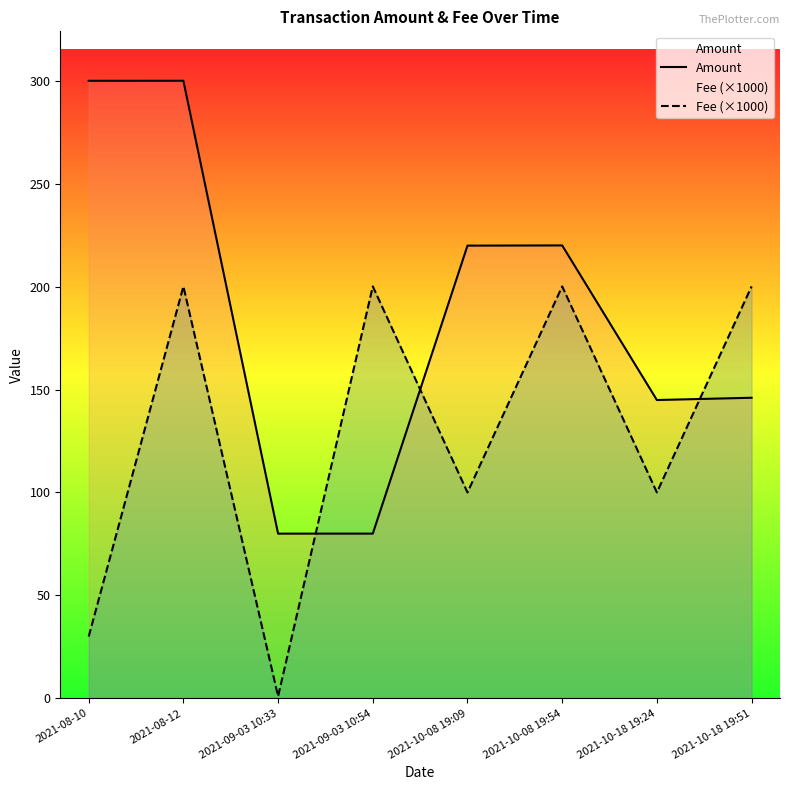

What is the value of the Fee (×1000) point at the 4th from the left?

200.1